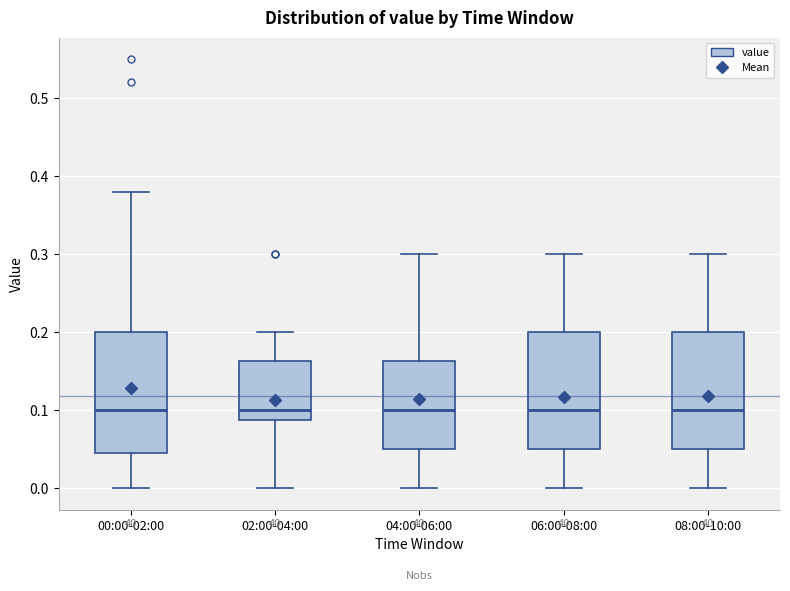

Where is the upper edge of the box for 06:00-08:00 on the y-axis? The values are not printed on the chart, so give them approximately, as read against the axis.

0.20